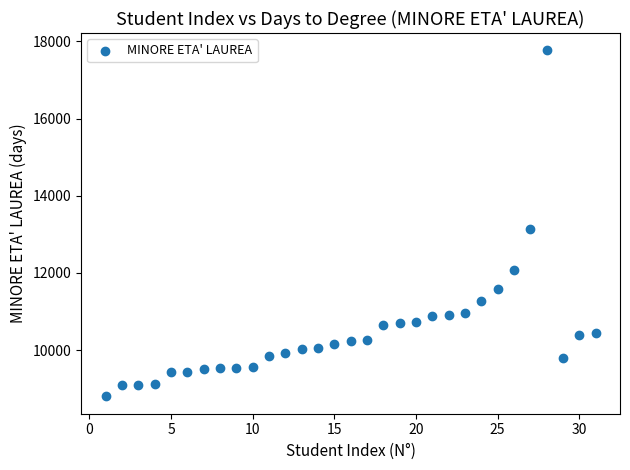

What is the range of X values (max minus min)?

30